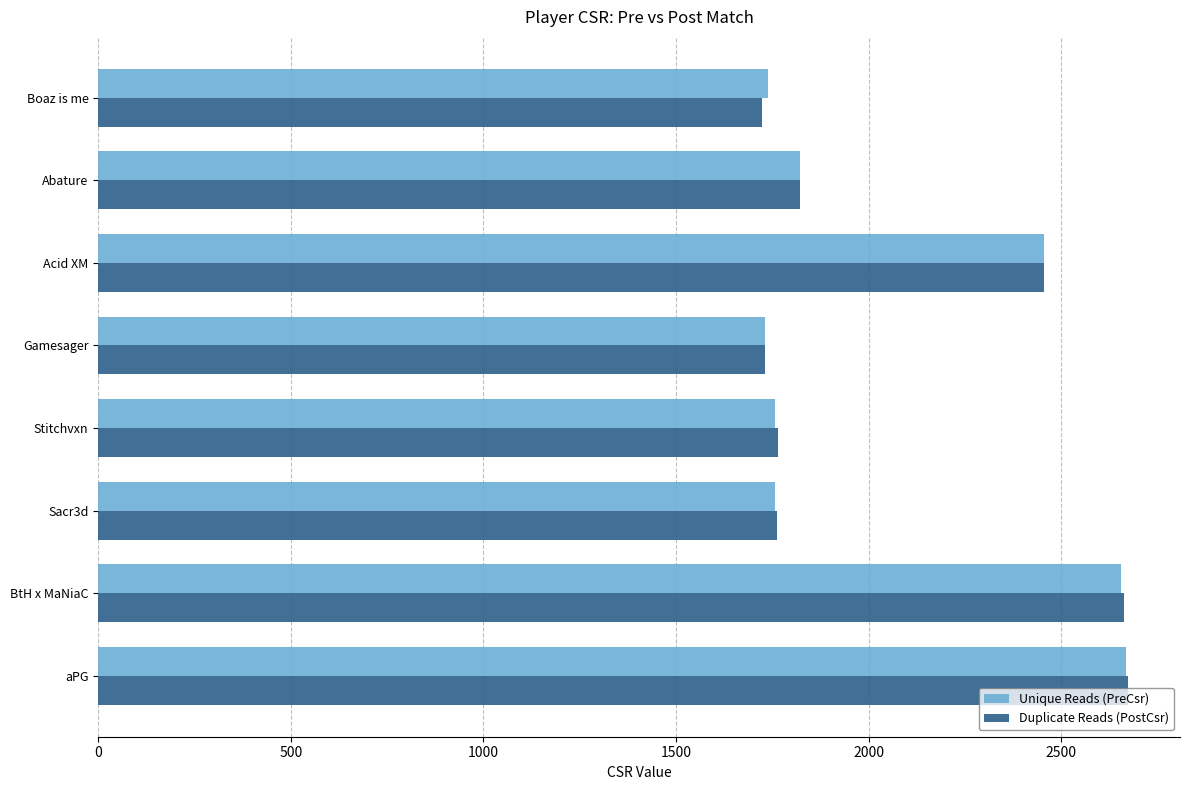

What is the minimum value shown in the chart?

1724